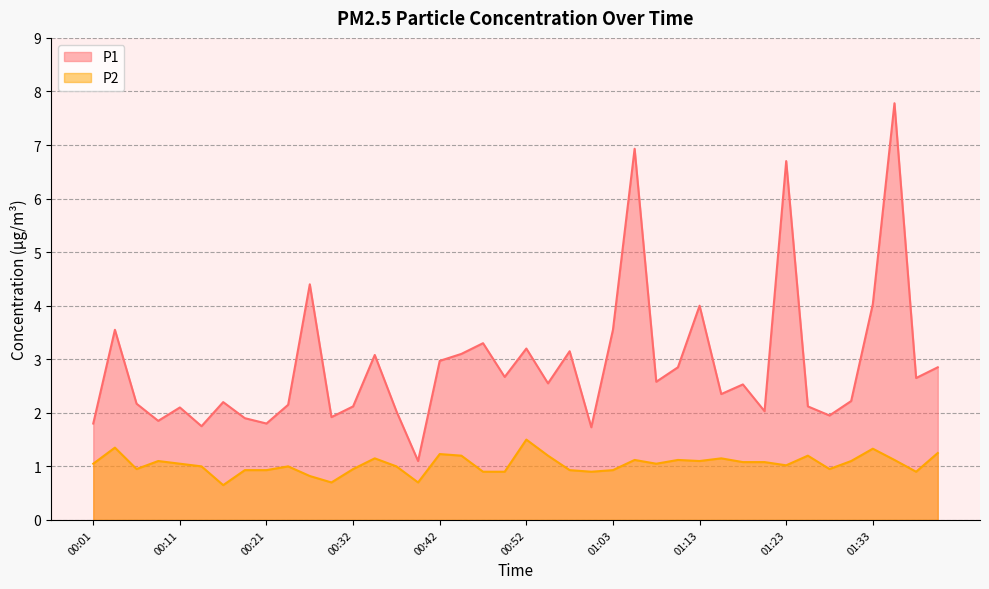

Read the P2 value at 00:04.

1.4